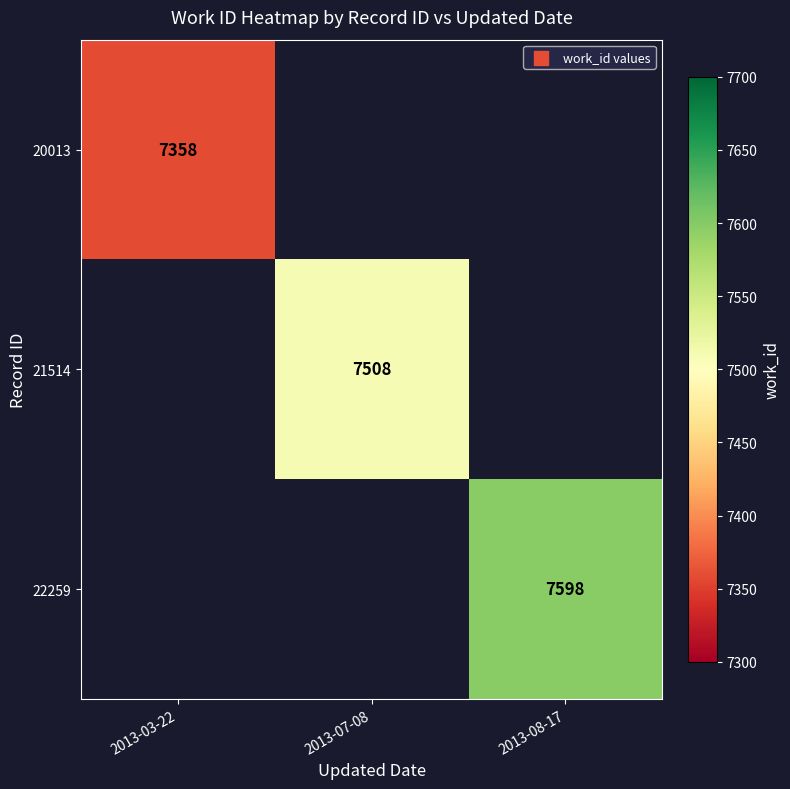

The value of 20013 at 2013-03-22 is 7358. True or false?

True